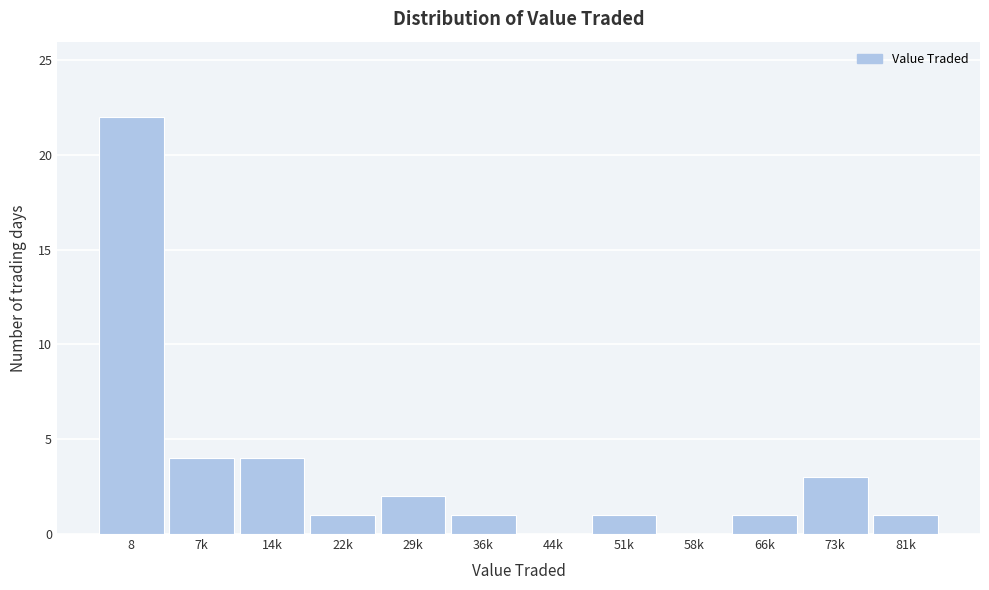

Reading right to left, what are all the values shown in this chart?

81k=1	73k=3	66k=1	58k=0	51k=1	44k=0	36k=1	29k=2	22k=1	14k=4	7k=4	8=22